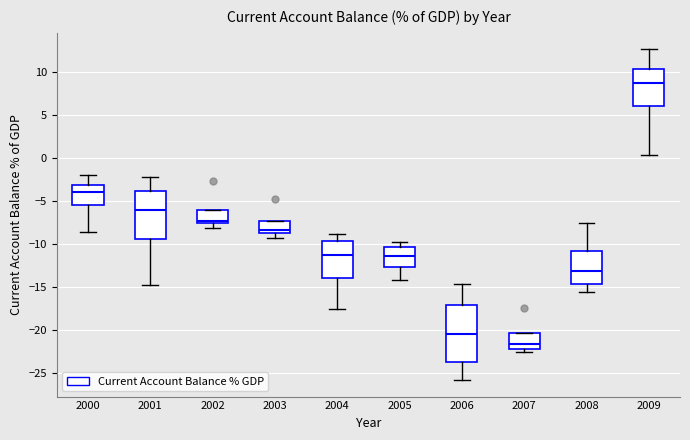

Where is the lower edge of the box at x = 2005 on the y-axis? The values are not printed on the chart, so give them approximately, as read against the axis.

-12.5